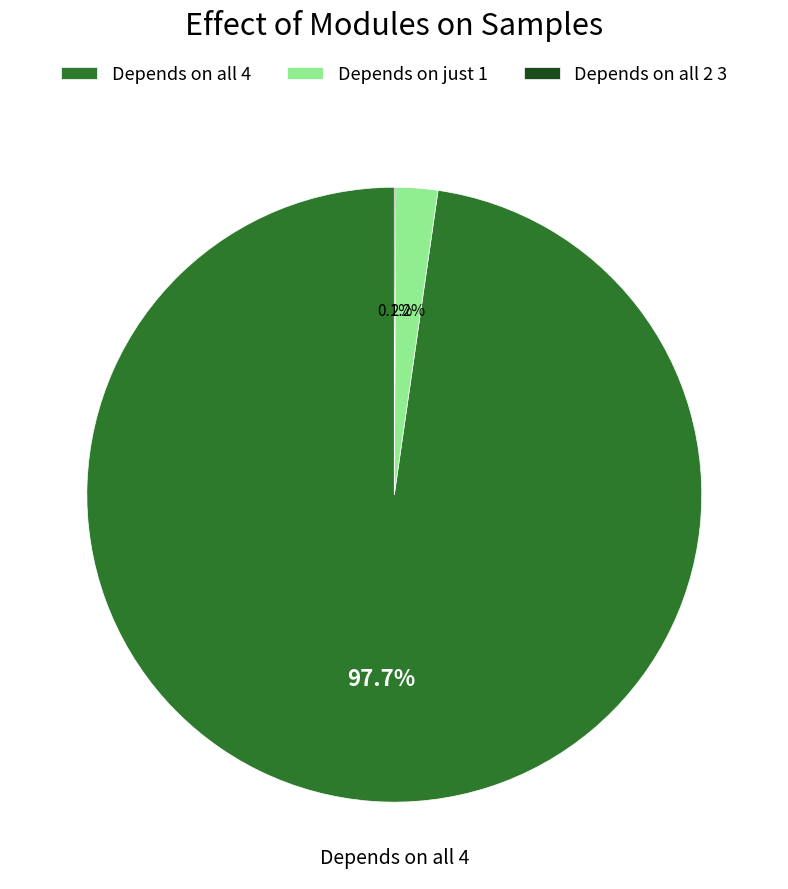

Which slice is the largest?

Depends on all 4